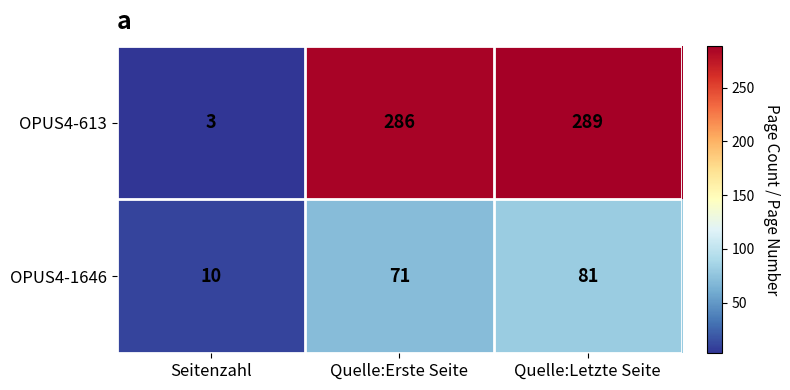

What is the difference between the OPUS4-613 values at Seitenzahl and Quelle:Letzte Seite?

286